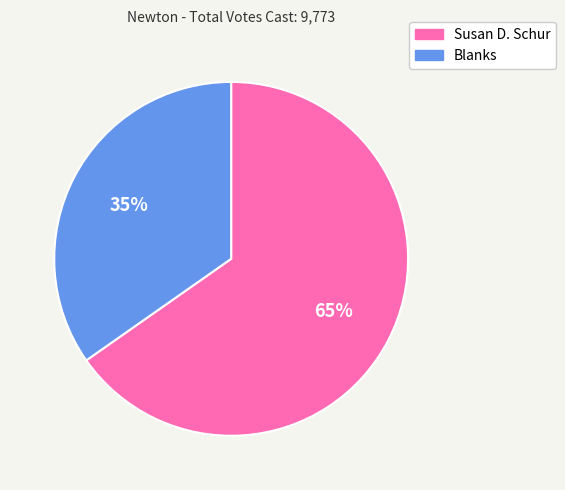

How many segments does this pie chart have?

2